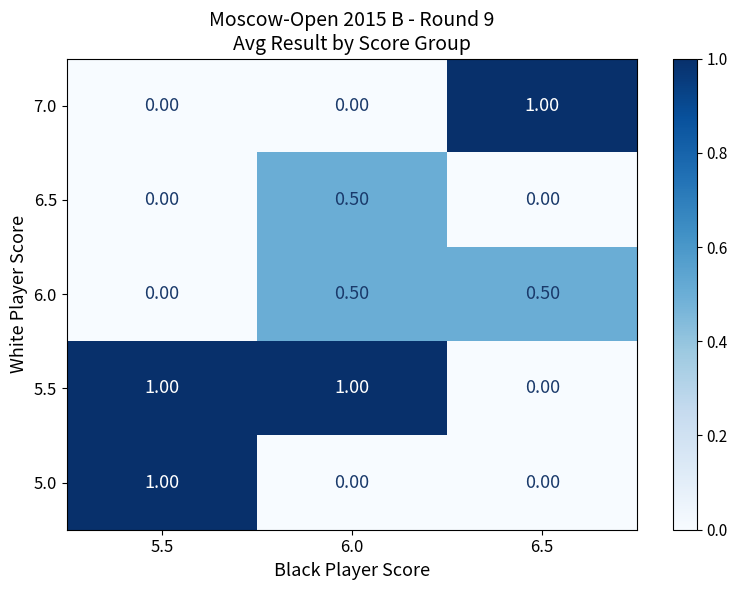

Which series changed the most between 5.5 and 6.0?

5.0